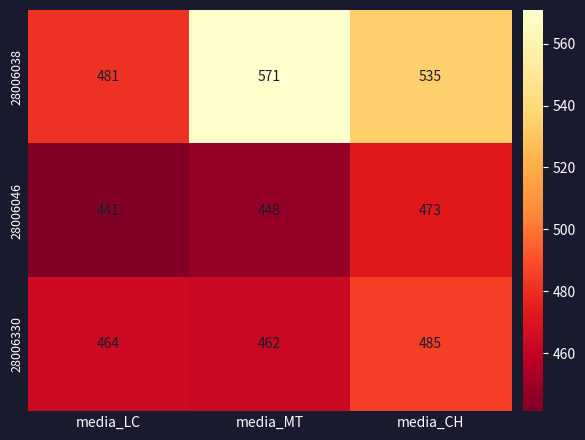

What is the difference between the 28006046 values at media_CH and media_LC?

32